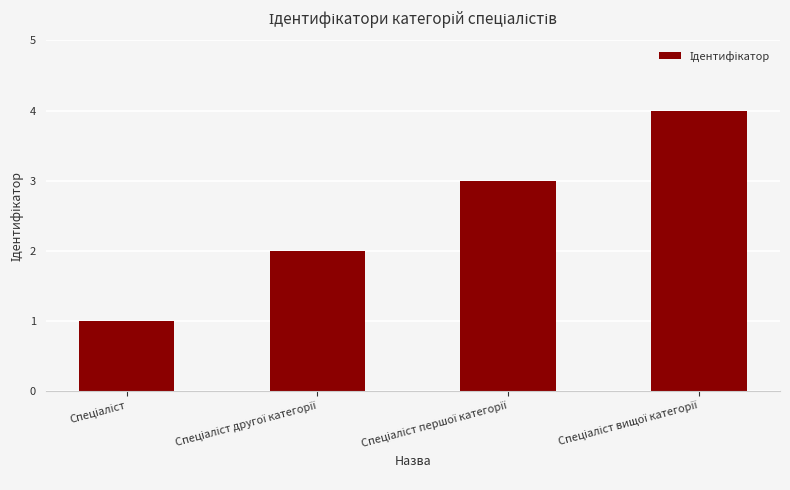

What is the greatest value displayed?

4